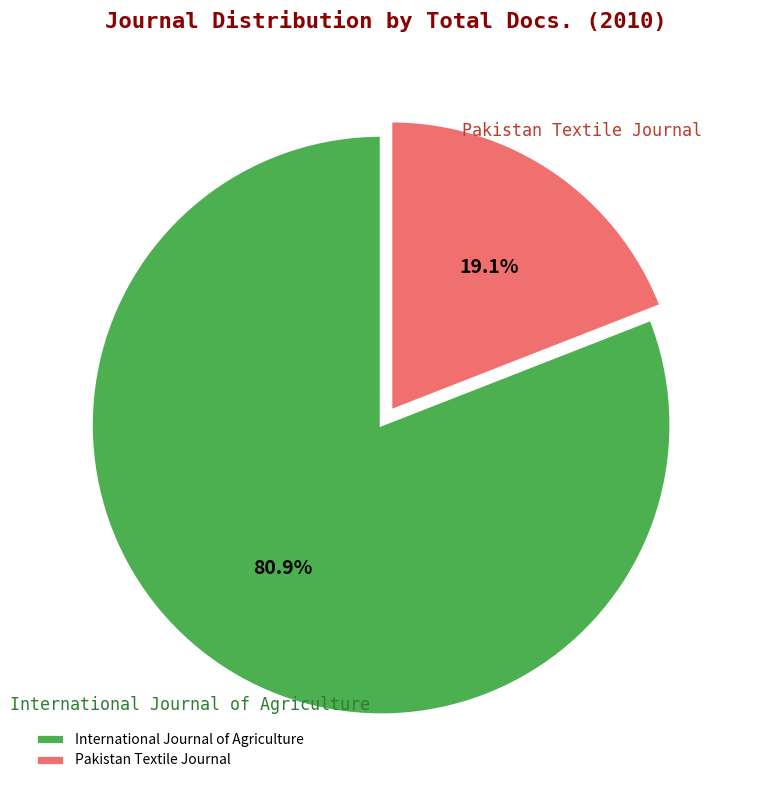

How many segments does this pie chart have?

2